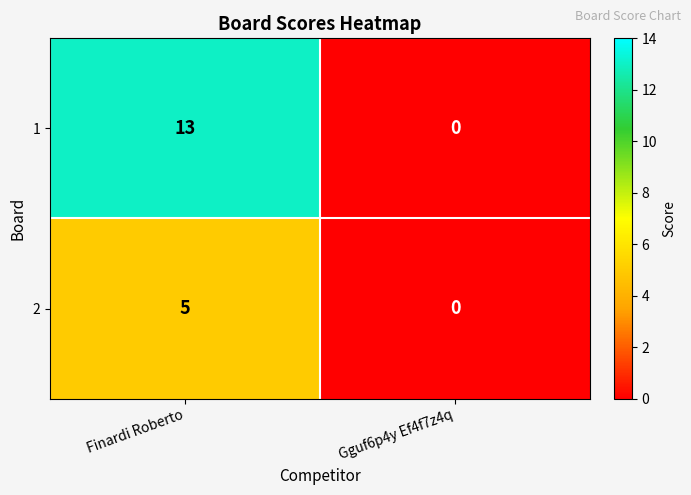

The value of 1 at Gguf6p4y Ef4f7z4q is -8. True or false?

False